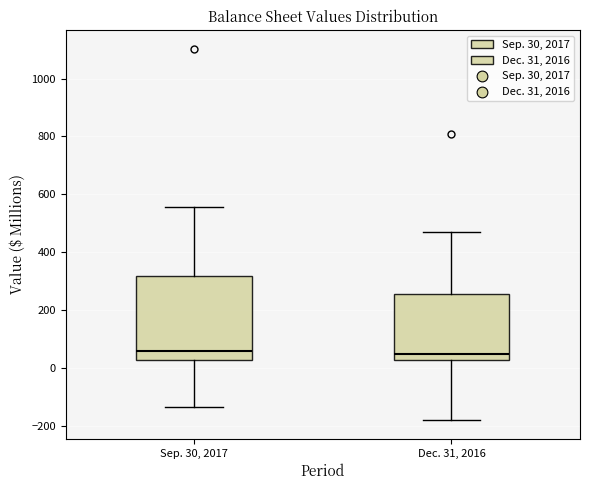

Reading left to right, read every box against the y-axis: the position of its median line, the range the box covers, and the ends of its whiskers. The values are not printed on the chart, so give them approximately, as read against the axis.

Sep. 30, 2017: median 60, box 20 to 320, whiskers -140 to 560
Dec. 31, 2016: median 60, box 20 to 260, whiskers -180 to 480